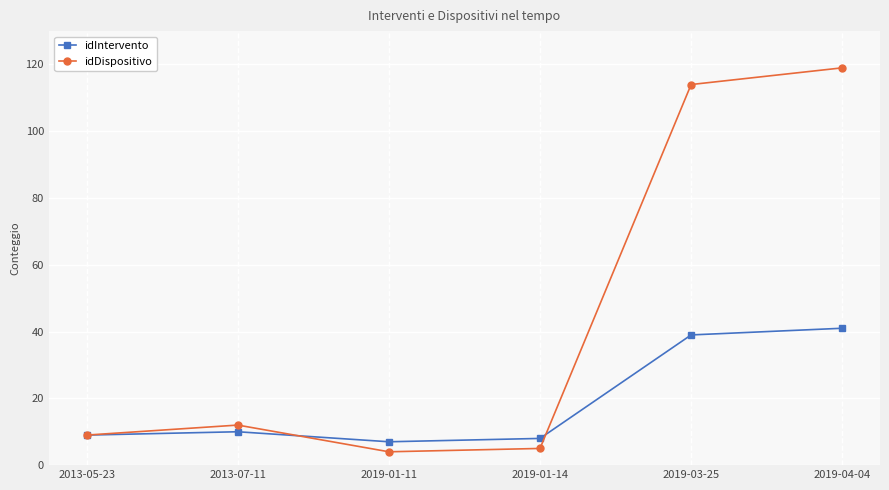

Which series changed the most between 2013-05-23 and 2019-04-04?

idDispositivo